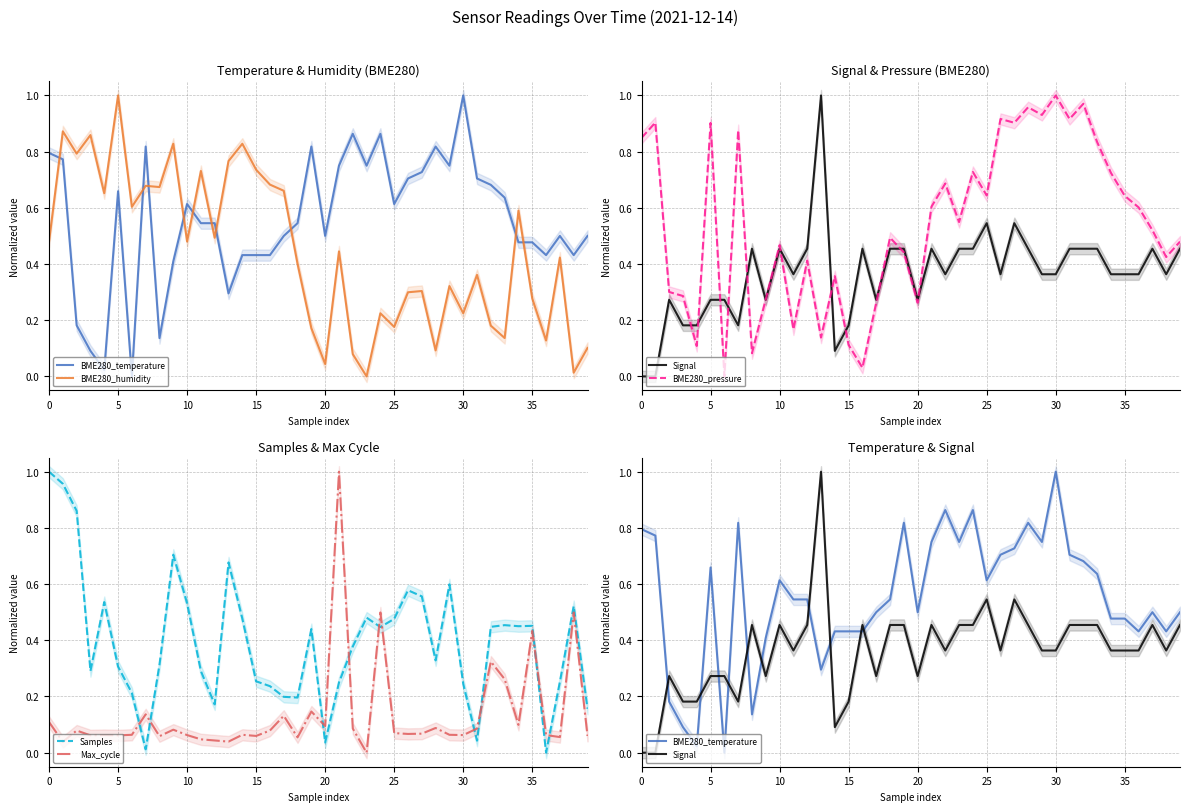

What is the difference between the highest and lowest values at 9?

0.7